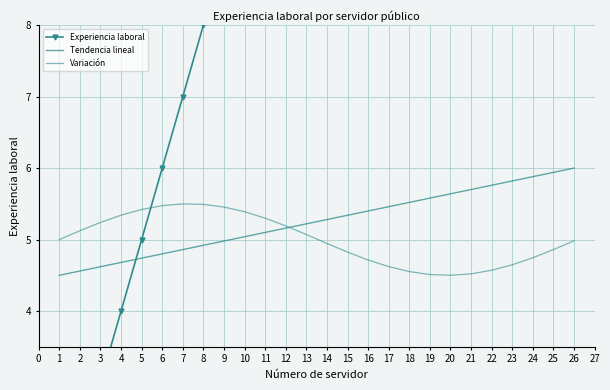

What are all the series names shown in the legend?

Experiencia laboral, Tendencia lineal, Variación